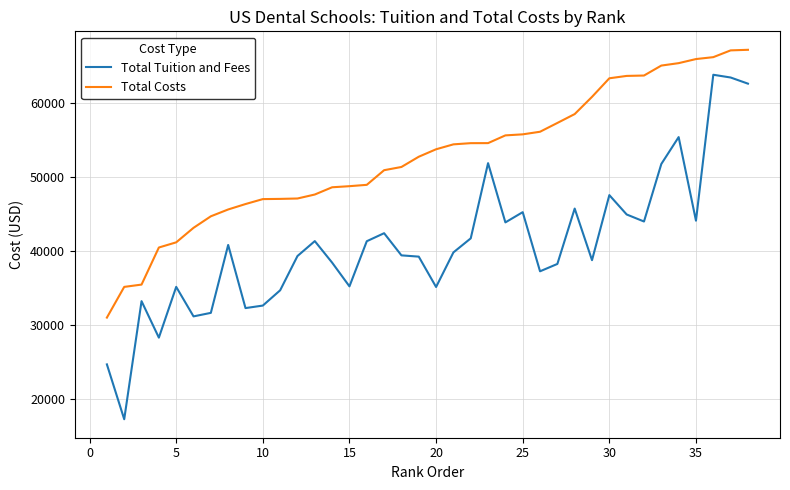

True or false: Total Tuition and Fees and Total Costs intersect in this chart.

False